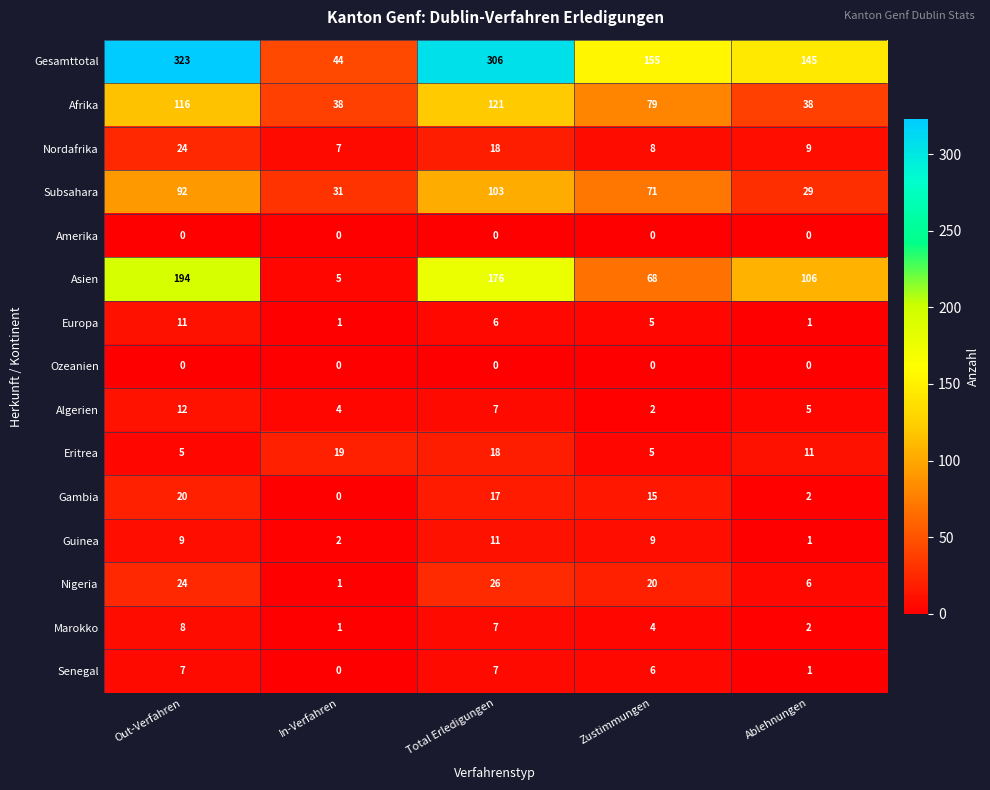

What is the maximum value shown in the chart?

323